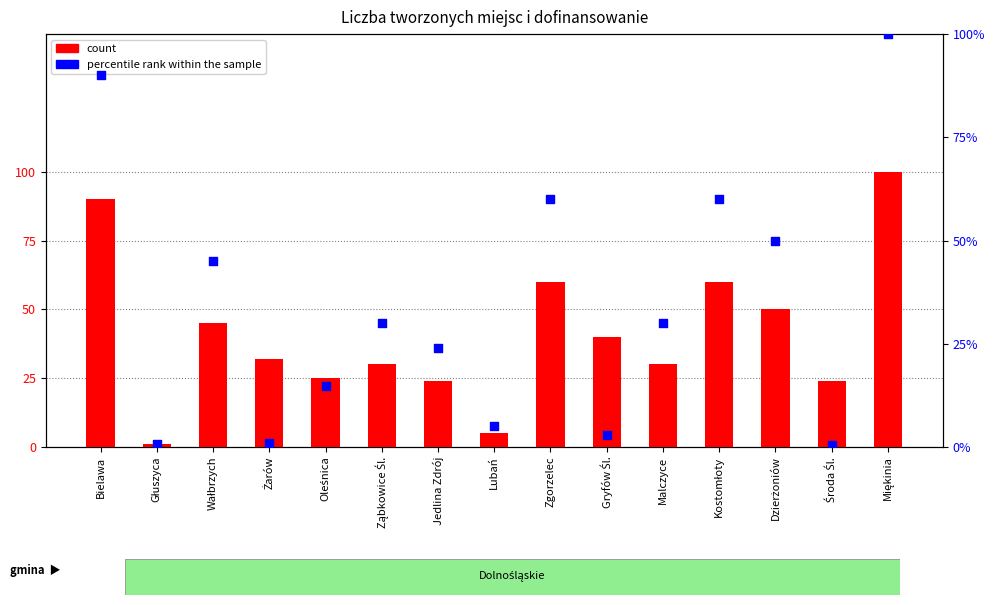

At how many categories does at least one series exceed 26?

10